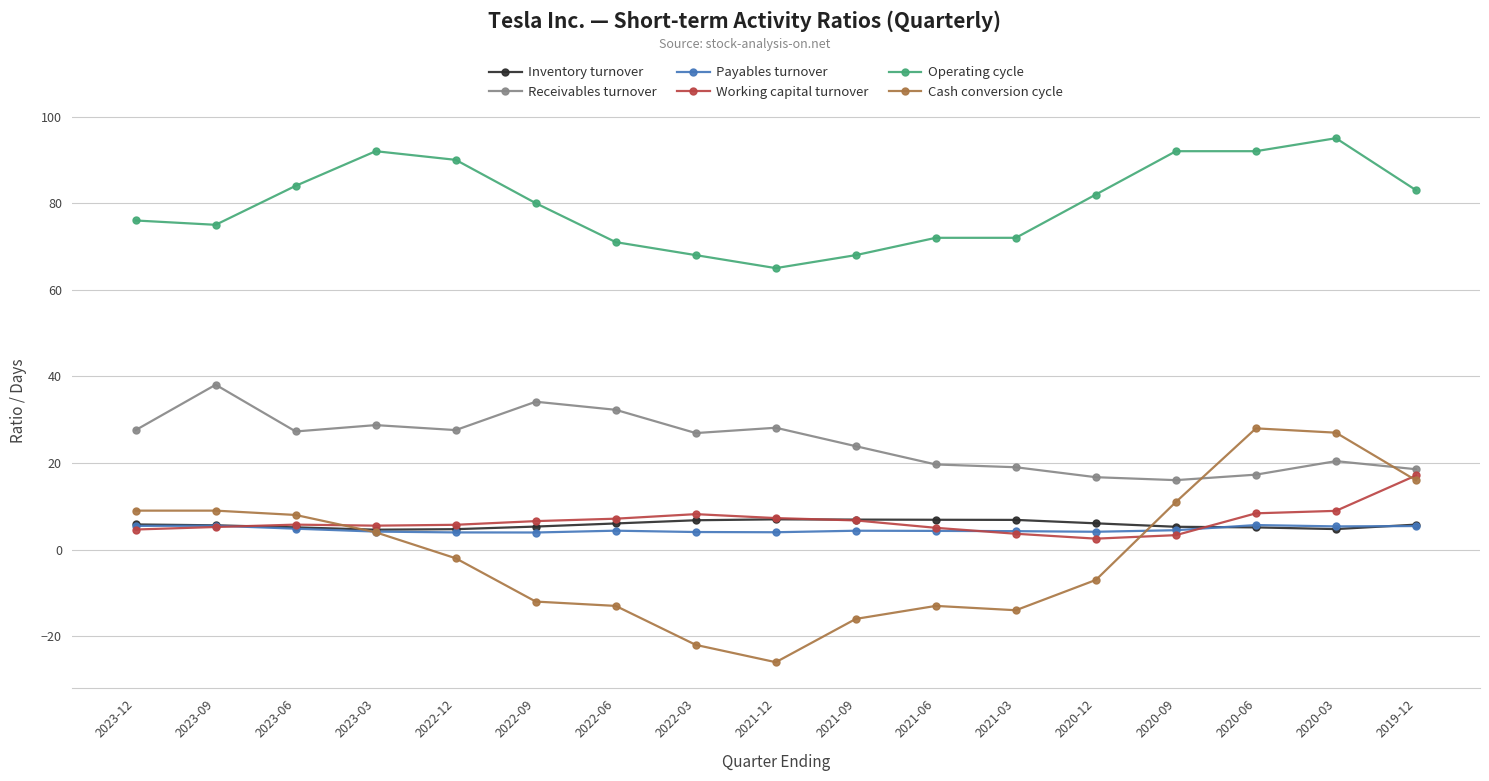

Is this an area chart (filled region under the line)?

No